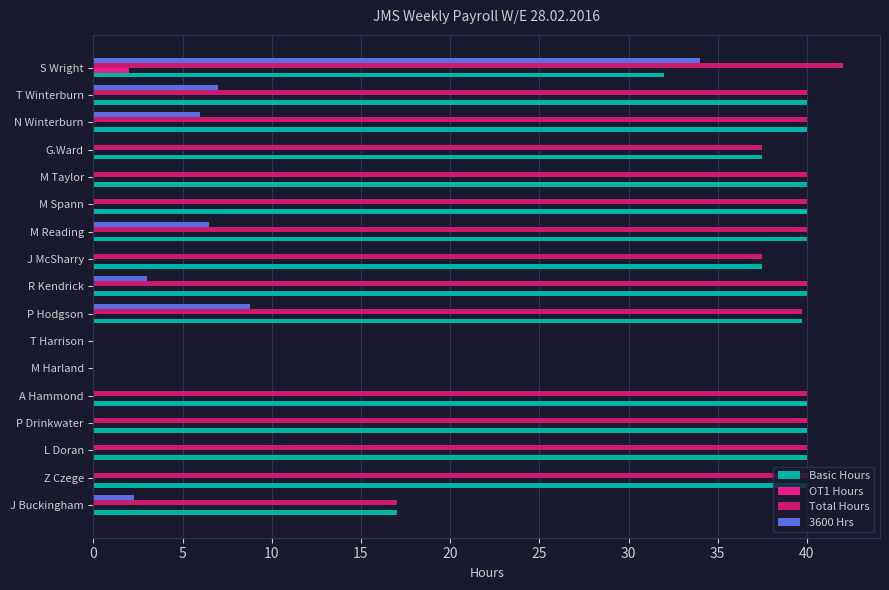

What is the sum of all Basic Hours values?

563.8